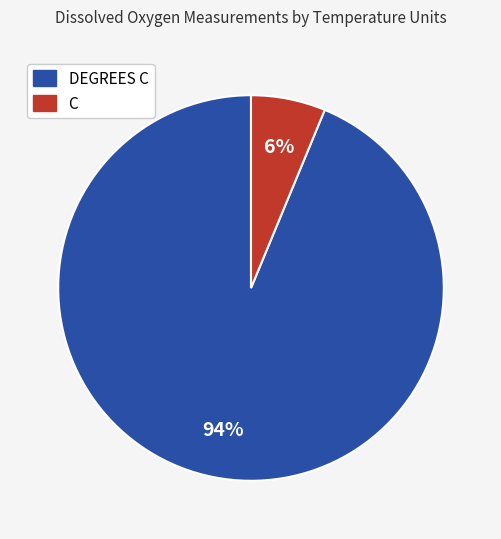

Is the sum of DEGREES C and C greater than half?

Yes